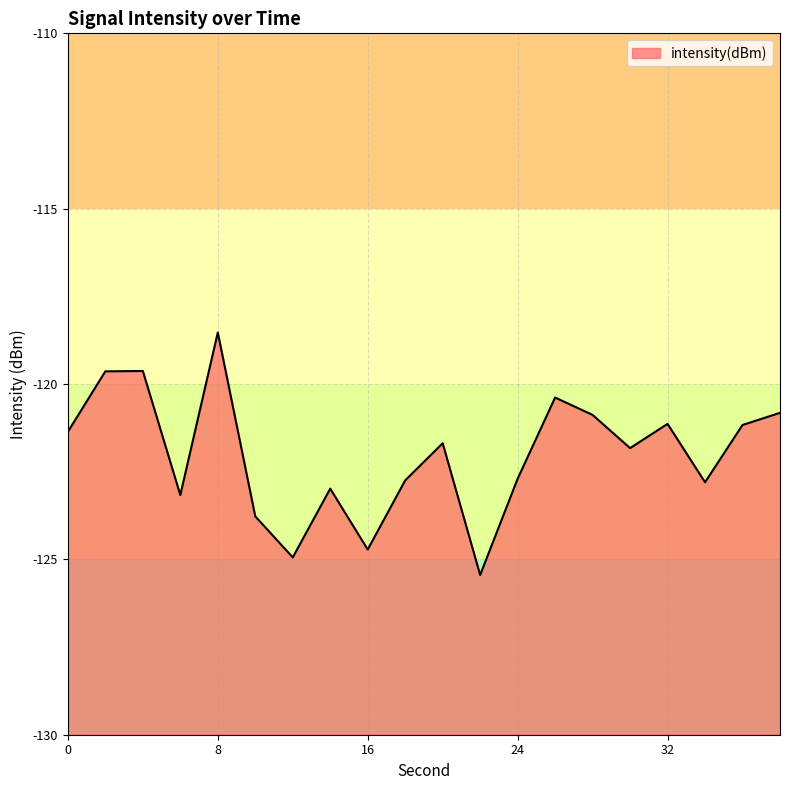

At which category does the chart reach its minimum across all series?

22